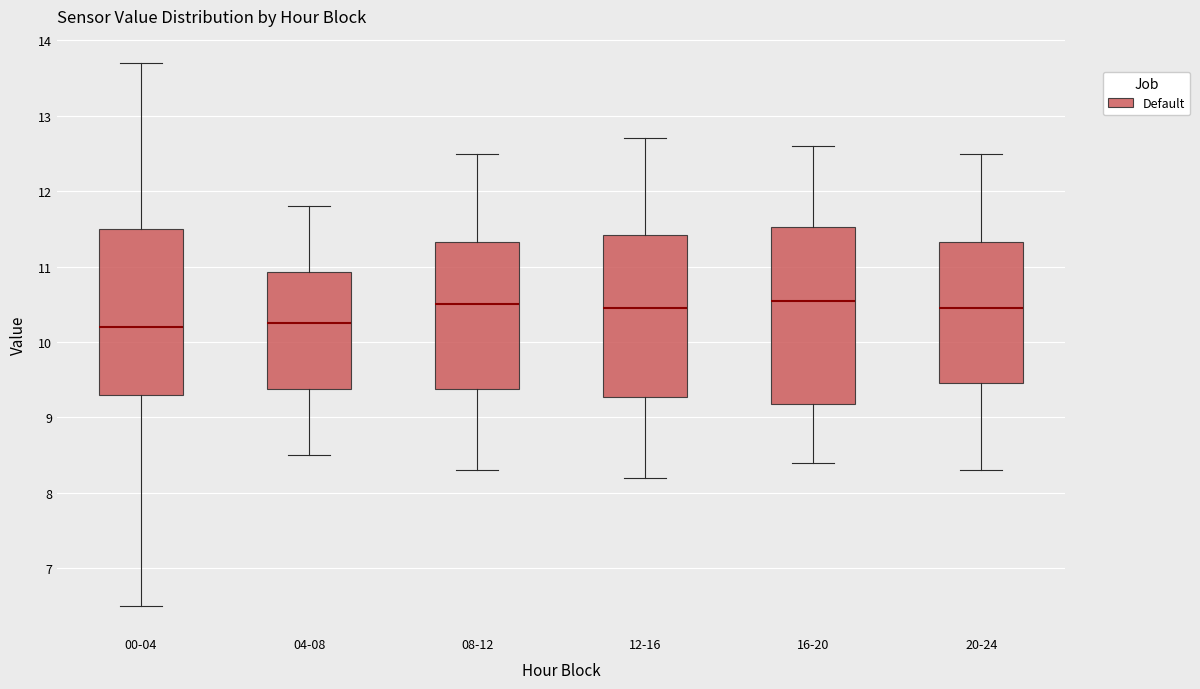

Where does the median line of the box for 04-08 sit on the y-axis? The values are not printed on the chart, so give them approximately, as read against the axis.

10.3